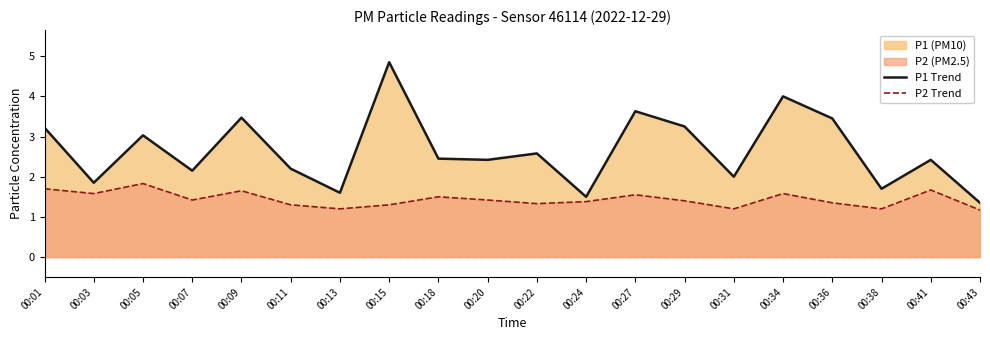

How many data points does each series have?

20